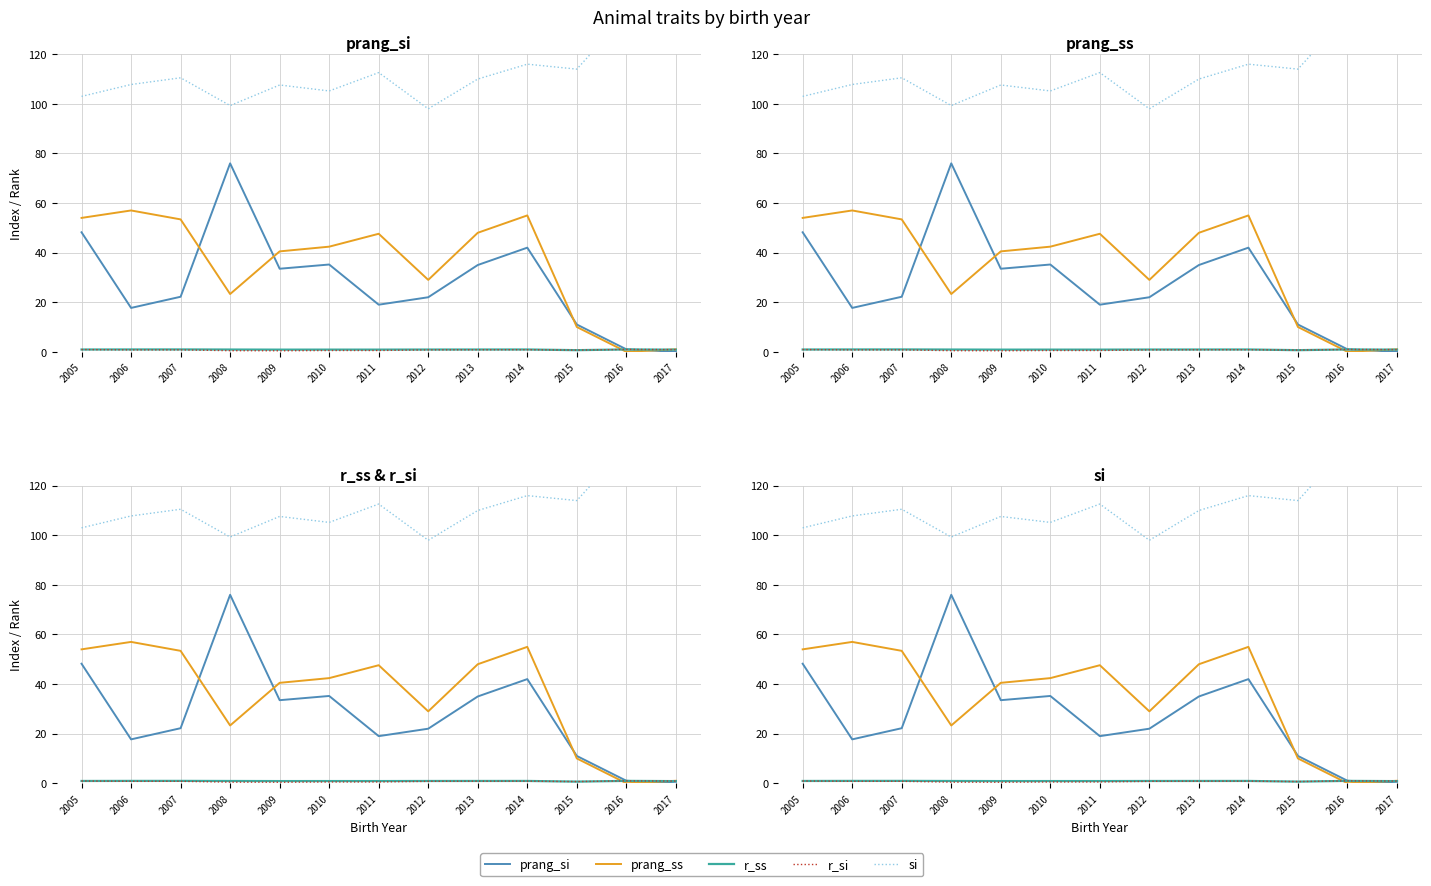

Reading right to left, extract all data points from this chart.

prang_si: 2017=0.0	2016=1.0	2015=11.0	2014=42.0	2013=35.0	2012=22.0	2011=19.0	2010=35.2	2009=33.5	2008=76.0	2007=22.2	2006=17.7	2005=48.2
prang_ss: 2017=1.0	2016=0.0	2015=10.0	2014=55.0	2013=48.0	2012=29.0	2011=47.6	2010=42.4	2009=40.5	2008=23.3	2007=53.4	2006=57.0	2005=54.0
r_ss: 2017=0.9	2016=0.9	2015=0.7	2014=0.9	2013=0.9	2012=0.9	2011=0.9	2010=0.9	2009=0.9	2008=0.9	2007=1.0	2006=0.9	2005=0.9
r_si: 2017=0.9	2016=0.9	2015=0.7	2014=0.8	2013=0.8	2012=0.8	2011=0.5	2010=0.5	2009=0.4	2008=0.5	2007=0.8	2006=0.8	2005=0.9
si: 2017=145.0	2016=136.0	2015=114.0	2014=116.0	2013=110.0	2012=98.0	2011=112.6	2010=105.2	2009=107.6	2008=99.3	2007=110.5	2006=107.8	2005=103.0